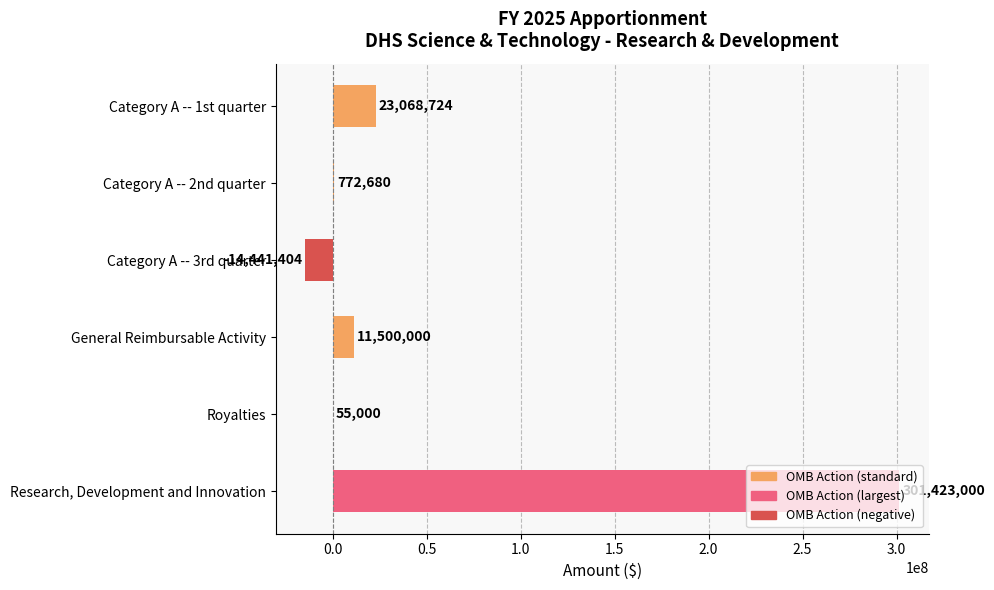

What is the change in value from Category A -- 2nd quarter to Category A -- 3rd quarter?

-15214084